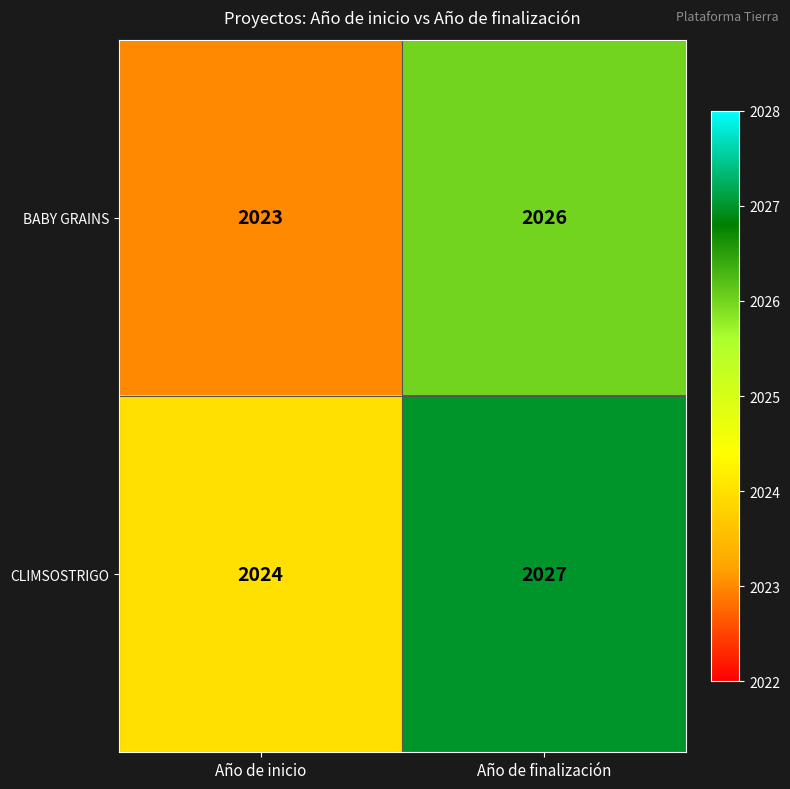

The value of BABY GRAINS at Año de inicio is 2873. True or false?

False